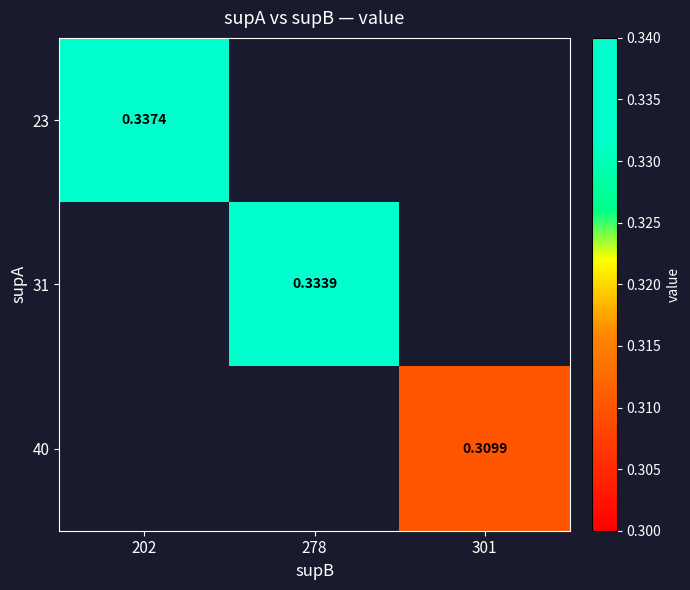

Rank the categories by 23 value from highest to lowest.

202, 278, 301